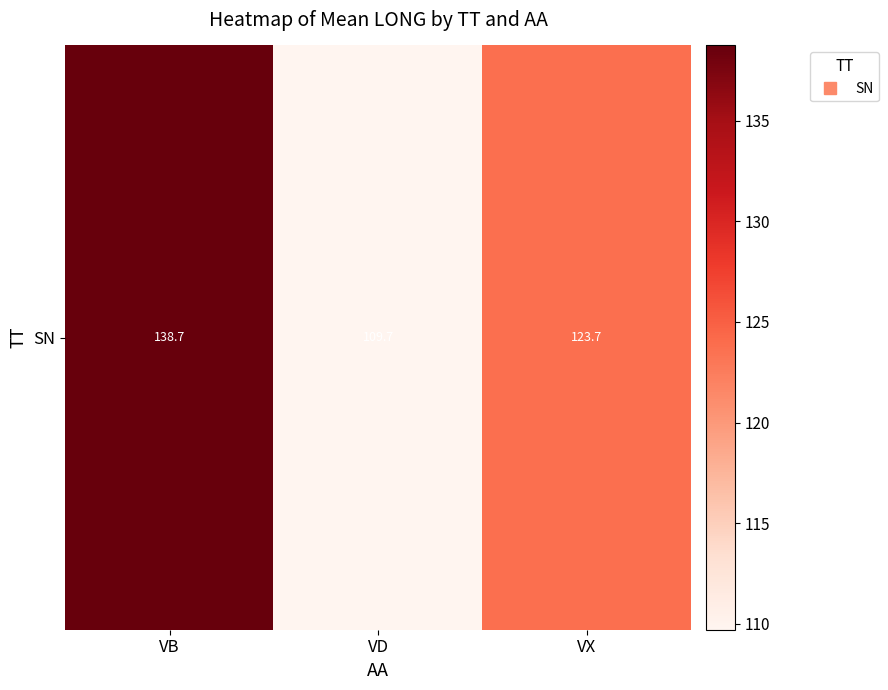

Reading left to right, transcribe all the data shown in this chart.

138.7	109.7	123.7